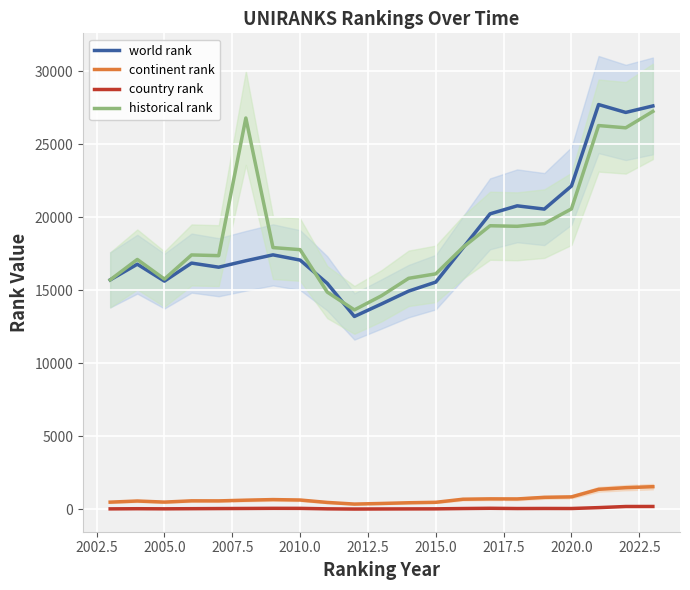

True or false: country rank and historical rank cross at least once.

False